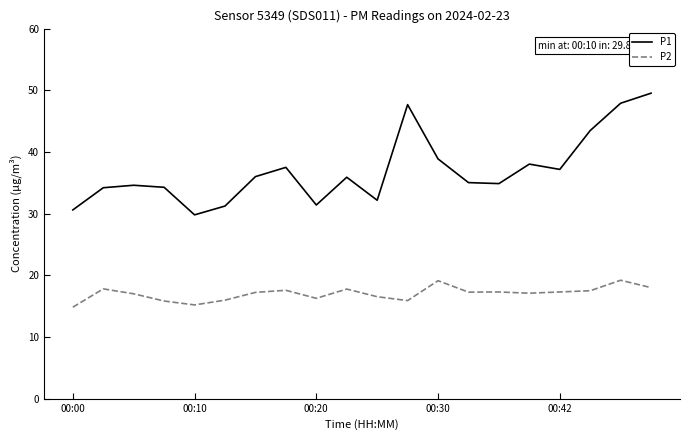

List the series in order of their peak value, highest first.

P1, P2